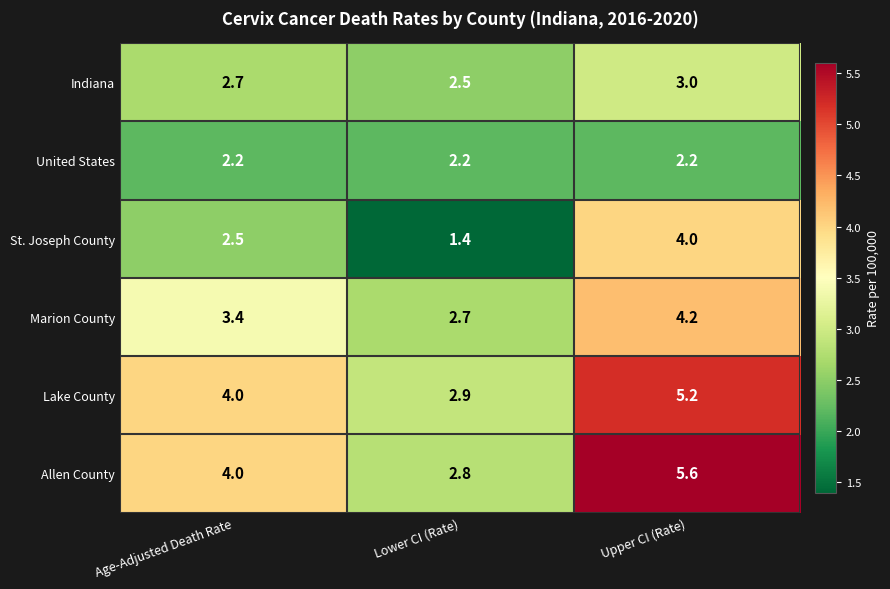

Which category has the highest value across all series?

Upper CI (Rate)